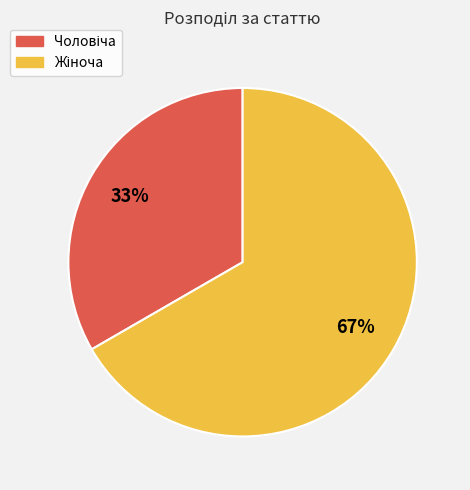

To the nearest percent, what is the average slice percentage?

50%